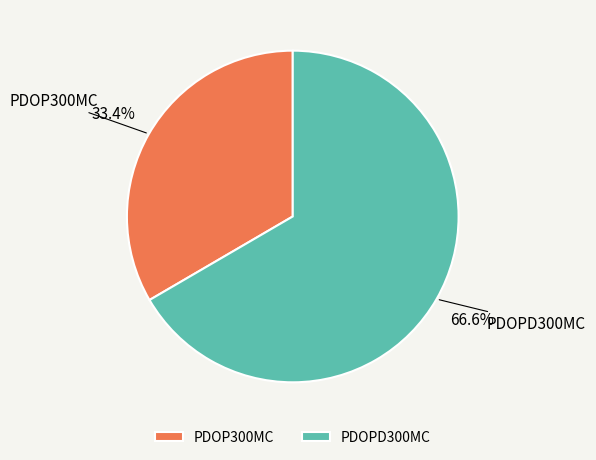

To the nearest percent, what percentage of the pie is PDOP300MC?

33%